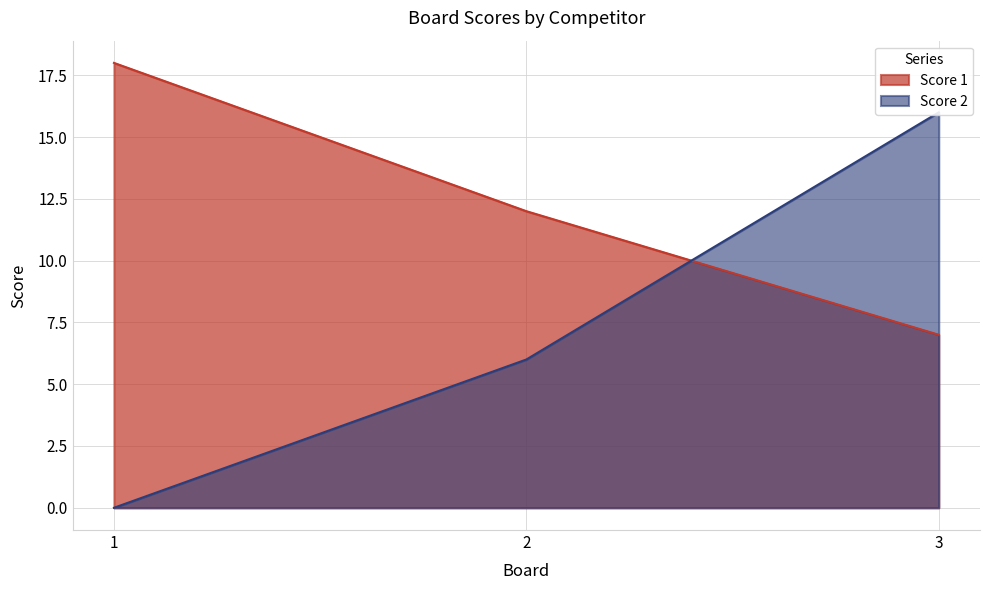

What is the difference between the maximum and minimum values in the Score 1 series?

11